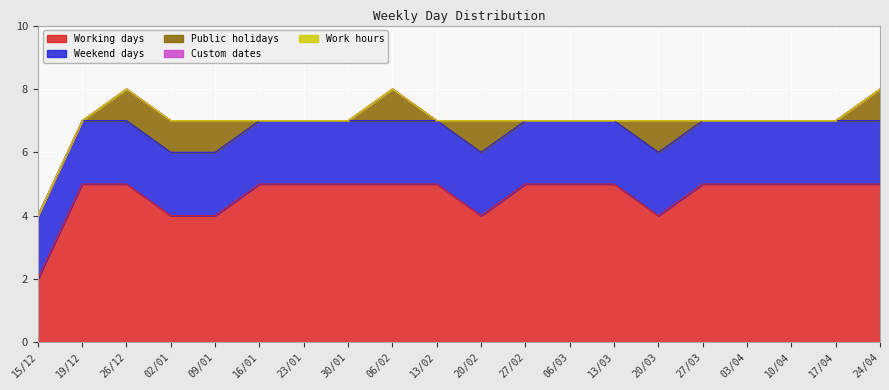

True or false: Public holidays and Working days cross at least once.

False